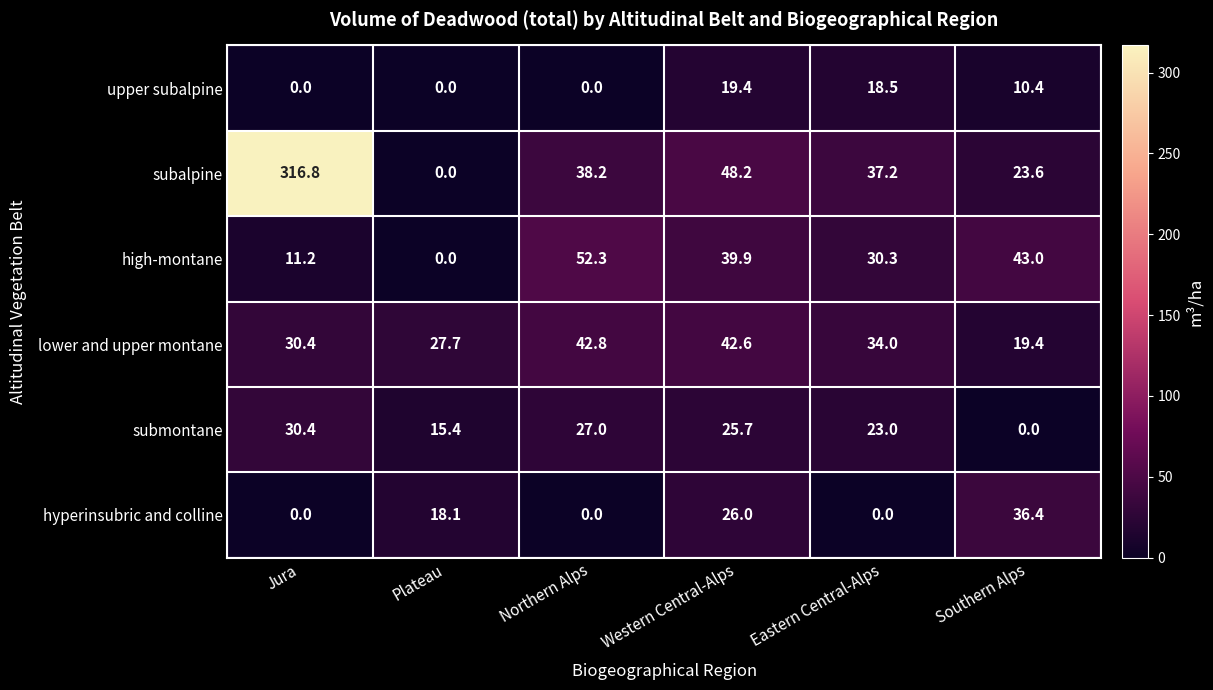

Rank the series by their maximum value, from highest to lowest.

subalpine, high-montane, lower and upper montane, hyperinsubric and colline, submontane, upper subalpine